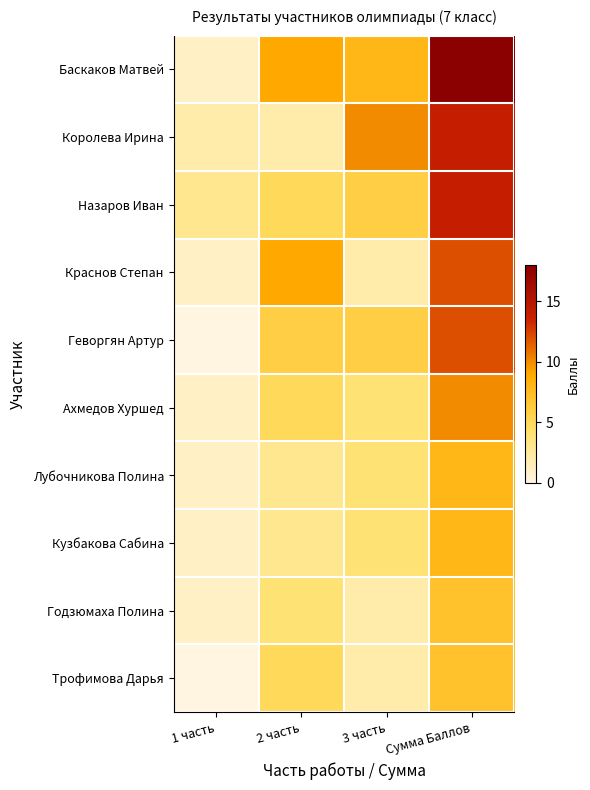

At which category is the sum across all series the highest?

Сумма Баллов